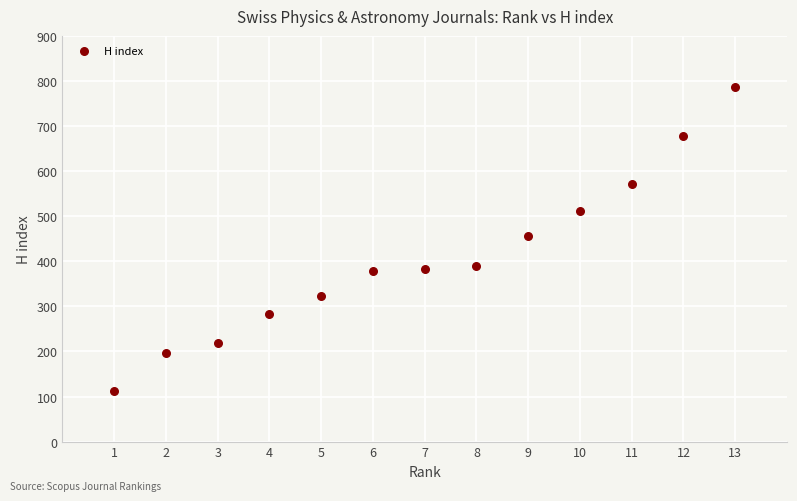

What is the range of Y values (max minus min)?

673